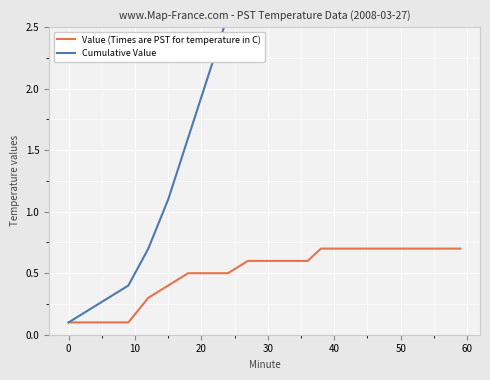

Is this an area chart (filled region under the line)?

No